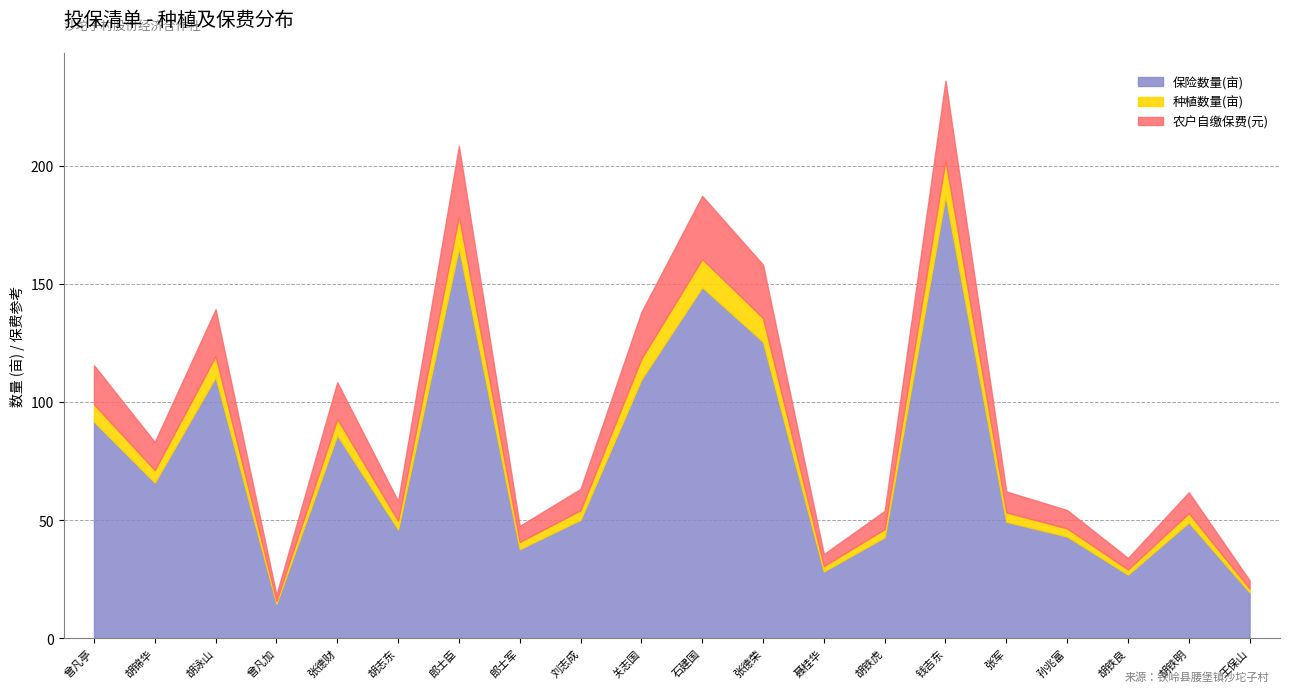

Which category has the lowest value across all series?

曾凡加